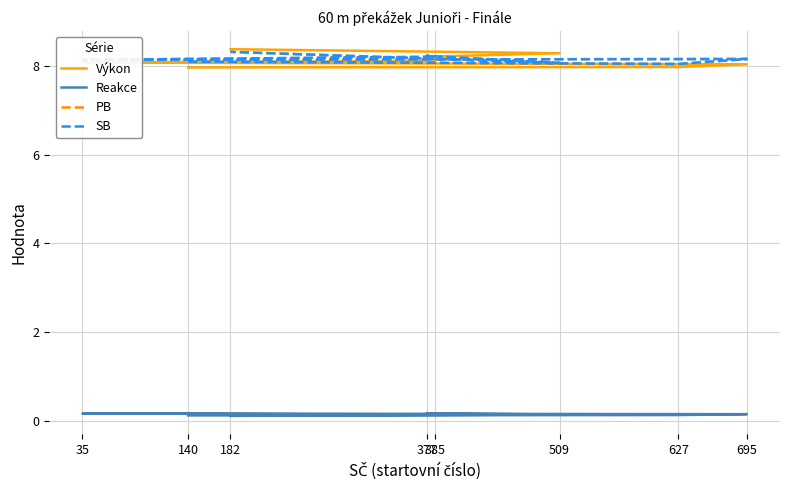

Read the Reakce value at 509.

0.2